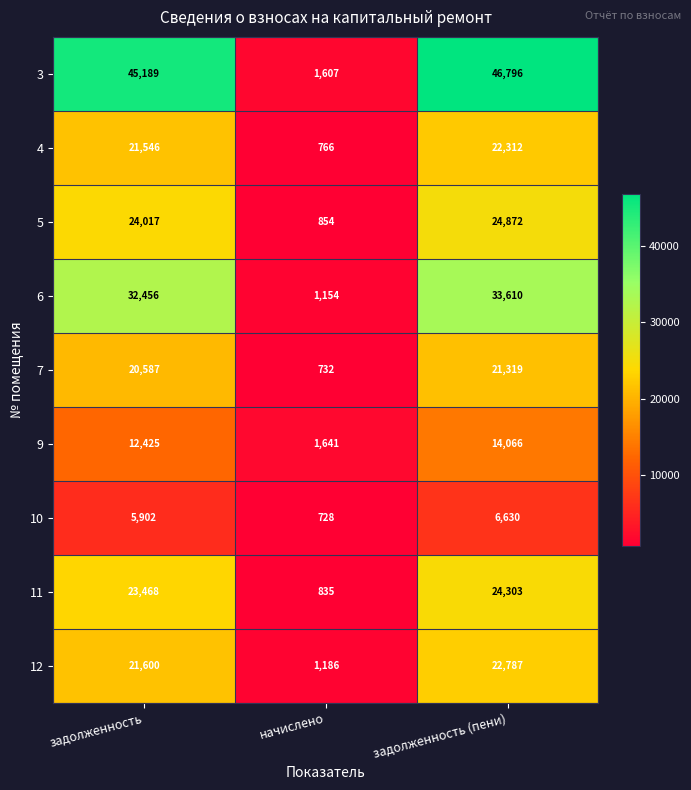

True or false: 10 has a value of 5902 at задолженность.

True